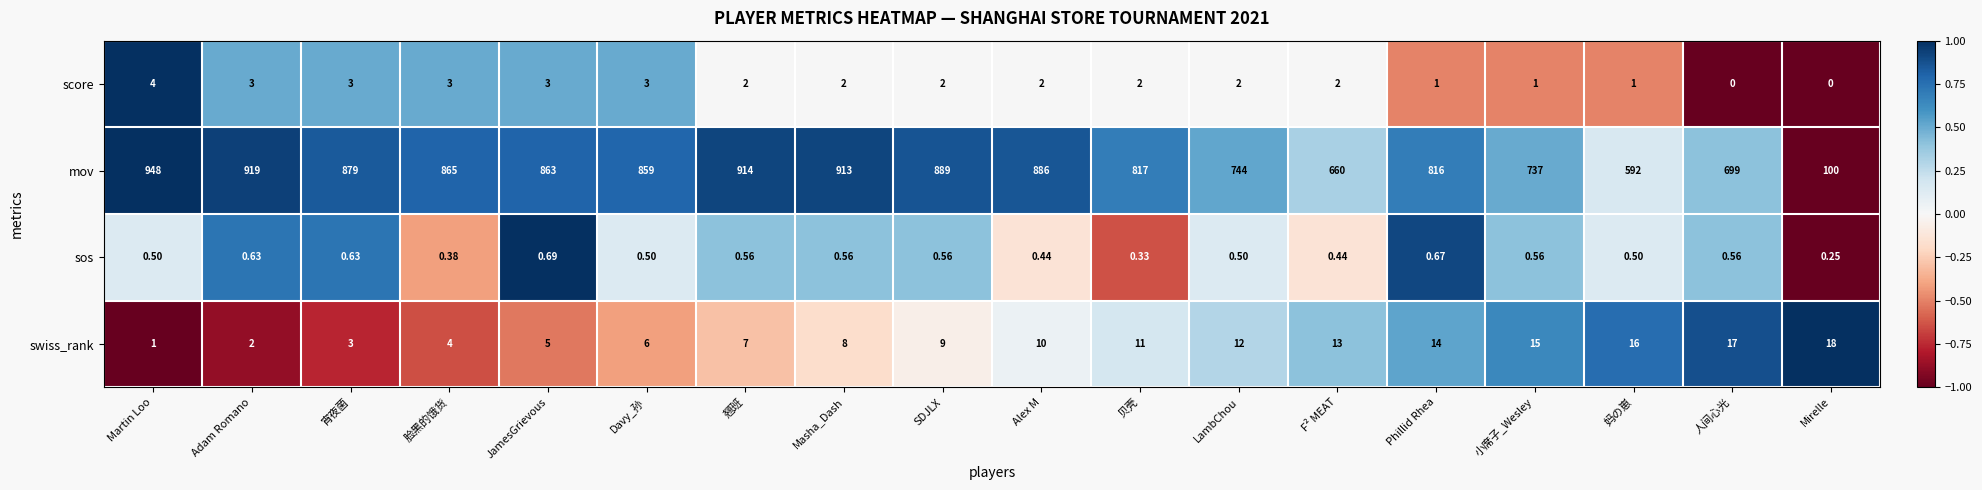

Which category has the highest value across all series?

Martin Loo